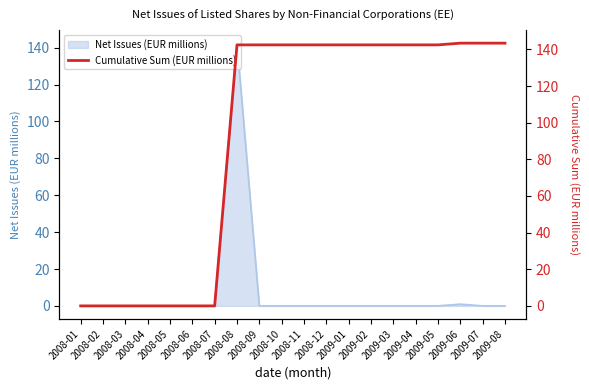

What is the greatest value displayed?

143.4